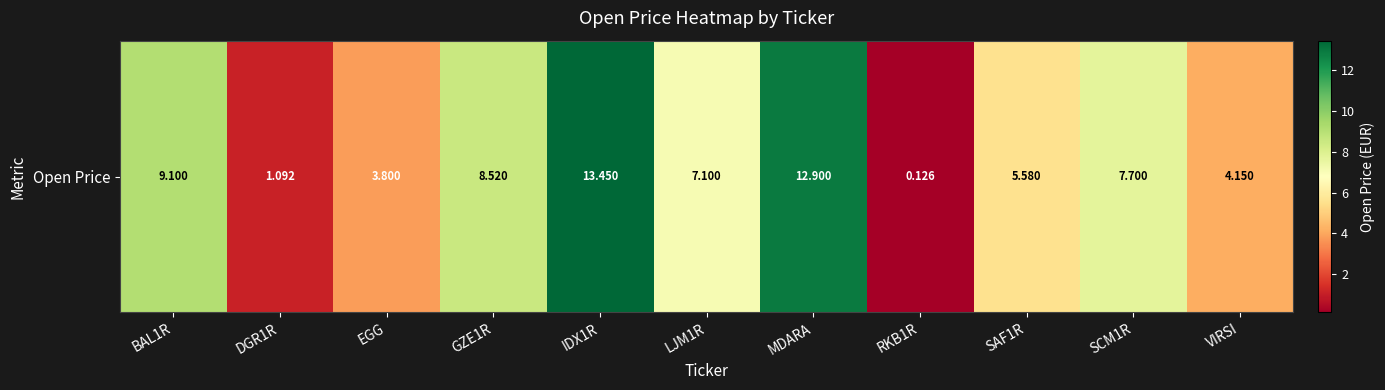

How many data points are less than 7?

5